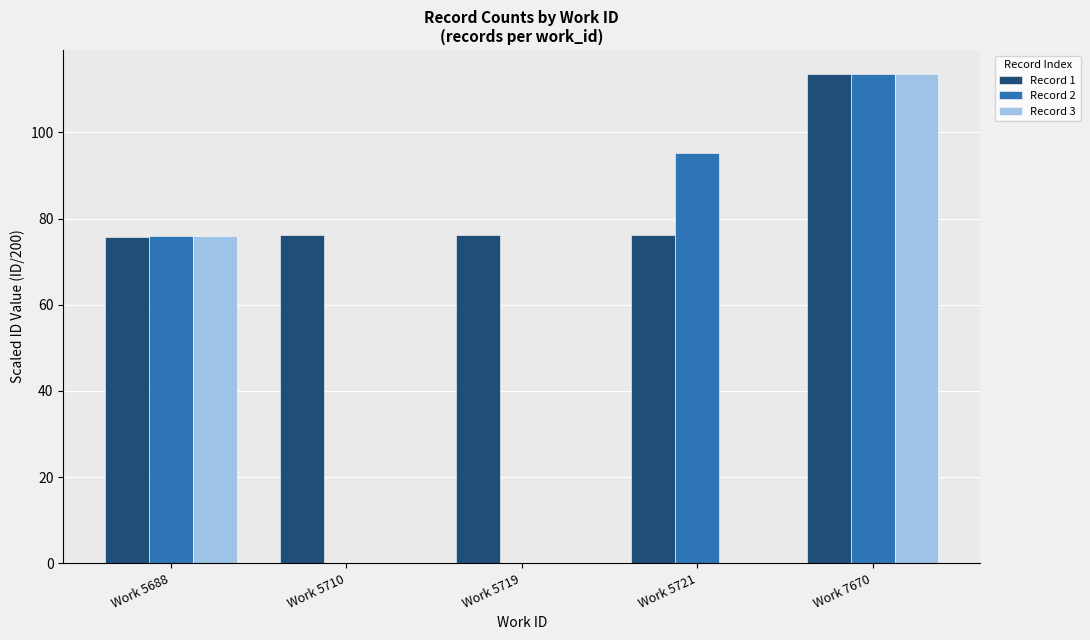

The Record 1 series shows 76.2 at Work 5710. True or false?

True